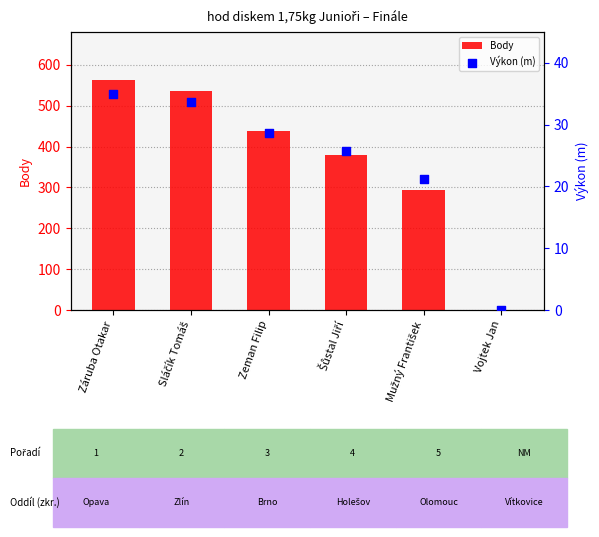

What is the total value across all series at Sláčík Tomáš?

570.7